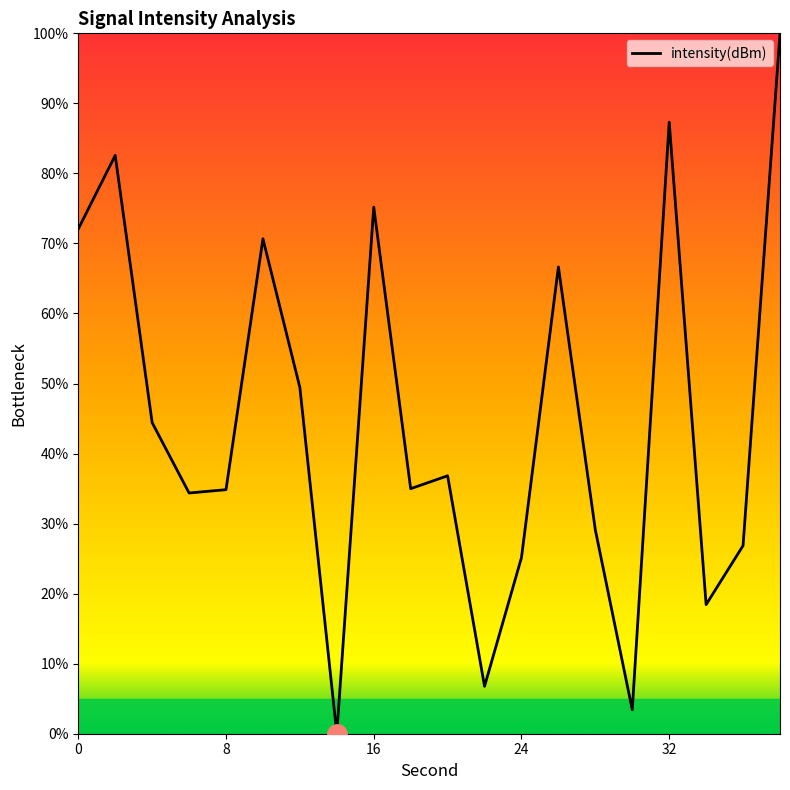

What is the difference between the maximum and minimum values?

100.0